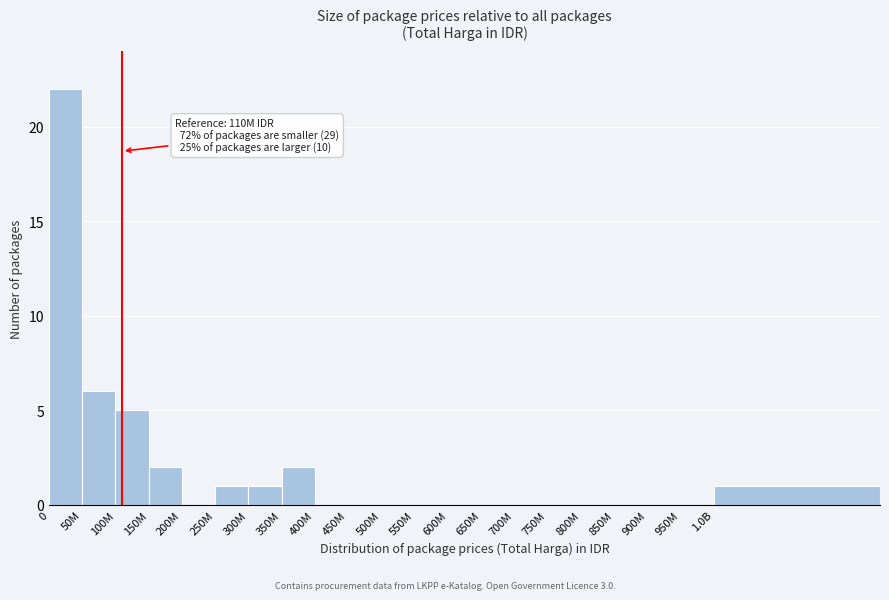

Reading left to right, list all the values displayed in this chart.

0=22	50M=6	100M=5	150M=2	200M=0	250M=1	300M=1	350M=2	400M=0	450M=0	500M=0	550M=0	600M=0	650M=0	700M=0	750M=0	800M=0	850M=0	900M=0	950M=0	1.0B=1